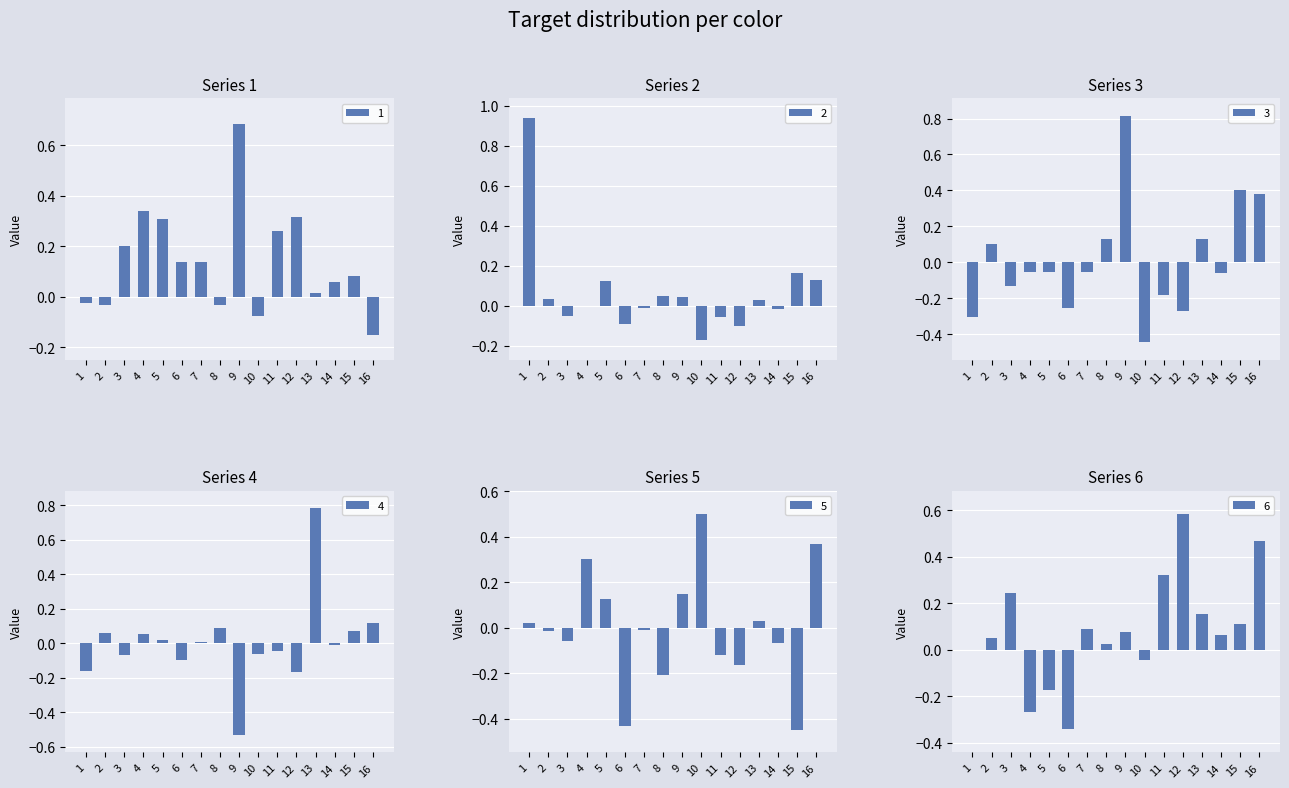

Is it true that 6 equals 0.5 at 16?

True